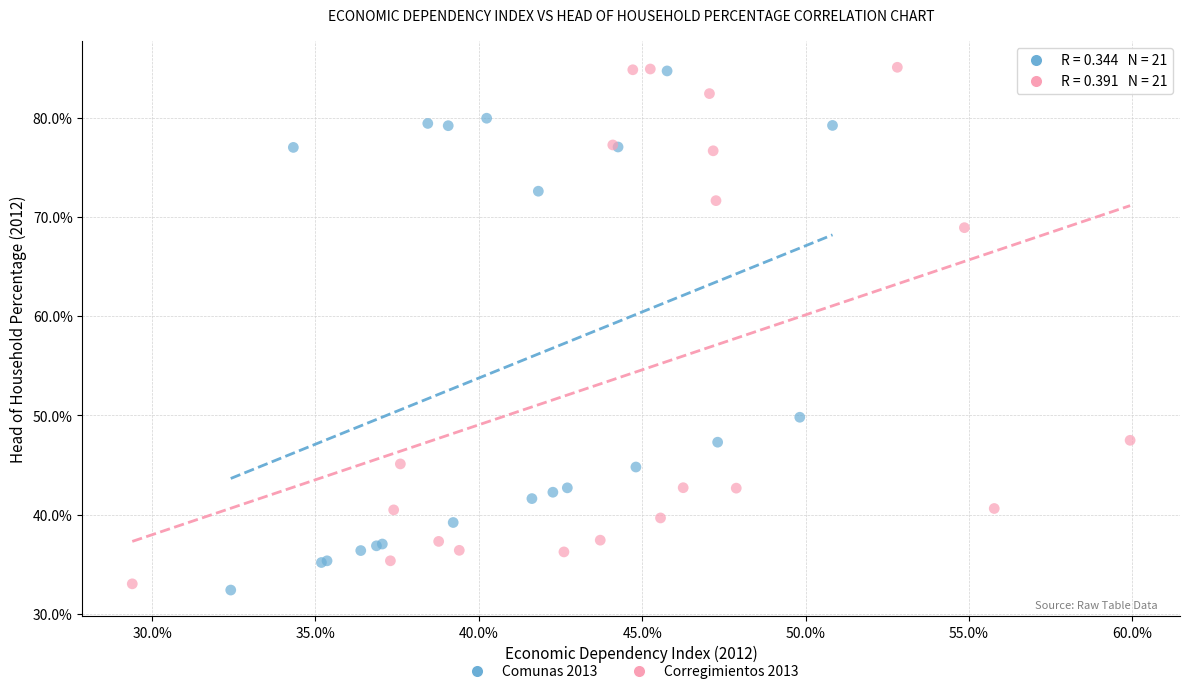

Which series contains the lowest Y value?

Comunas 2013